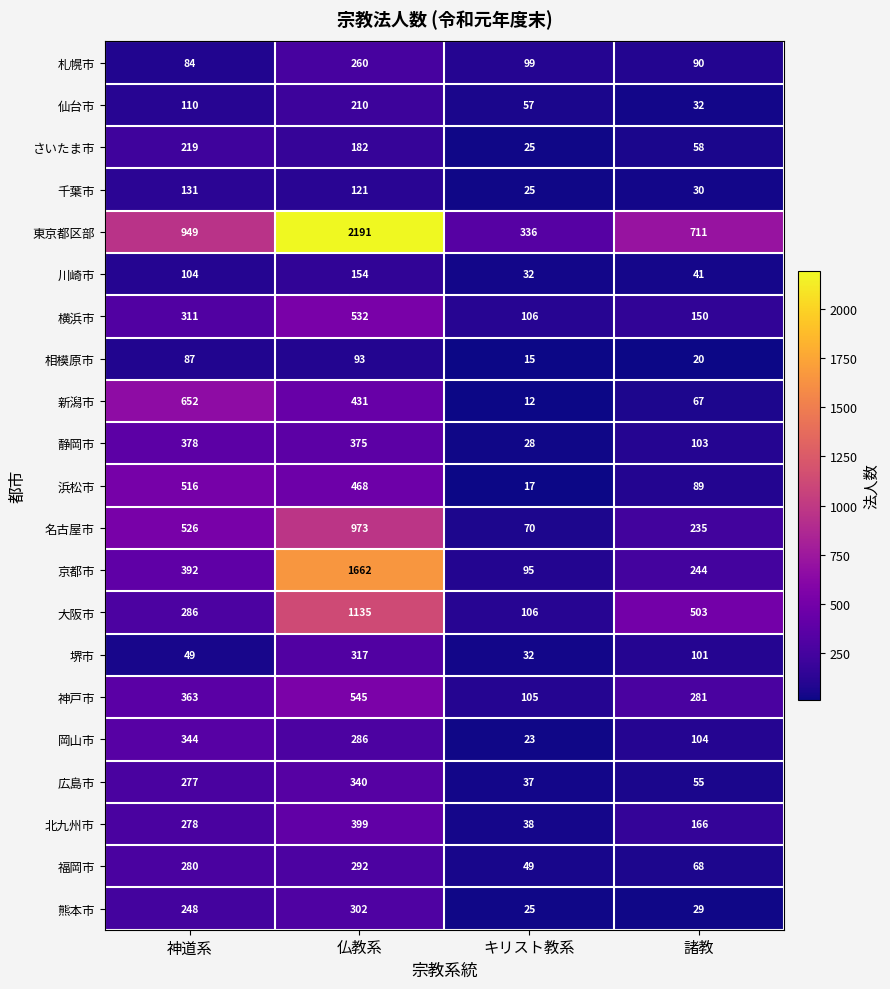

What is the difference between the 名古屋市 values at 神道系 and 諸教?

291